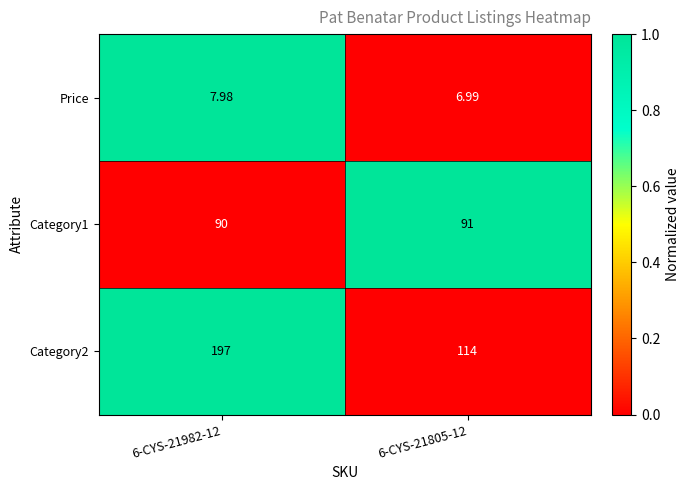

Is the value of Category2 at 6-CYS-21805-12 greater than the value of Price at 6-CYS-21982-12?

Yes